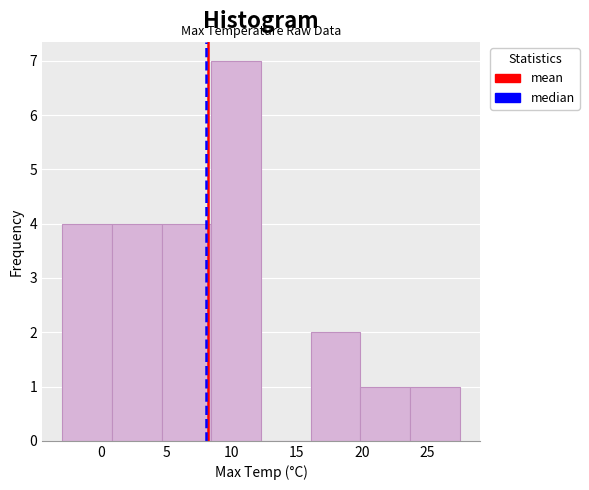

How tall is the bar that spans 4.5 to 8.5 on the x-axis? Neither the bar edges nor the heights are printed on the chart, so give them approximately, as read against the axes.

4